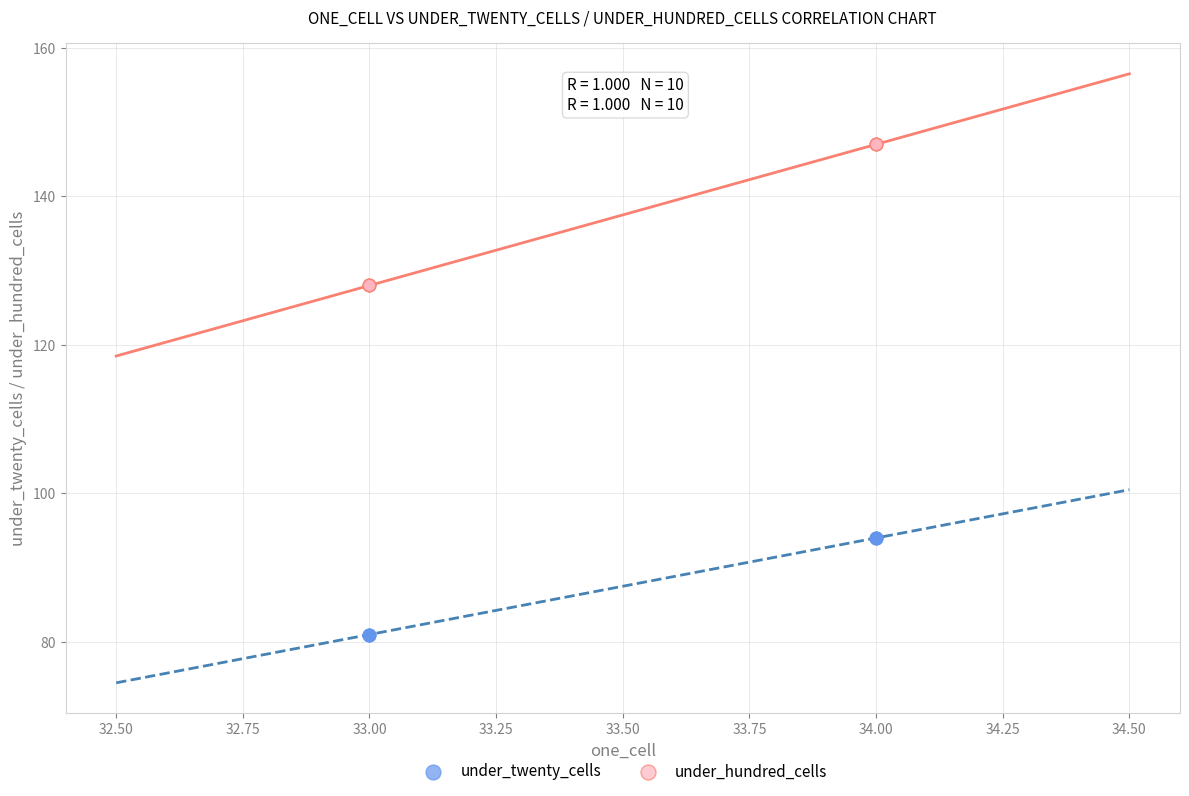

Which series has the largest Y range (max minus min)?

under_hundred_cells